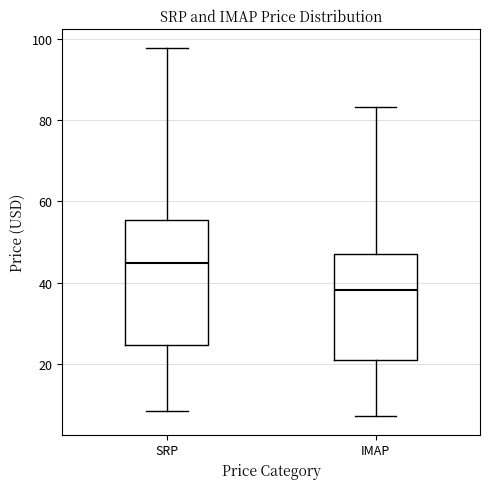

Which box is the tallest, from its lower edge to its upper edge?

SRP